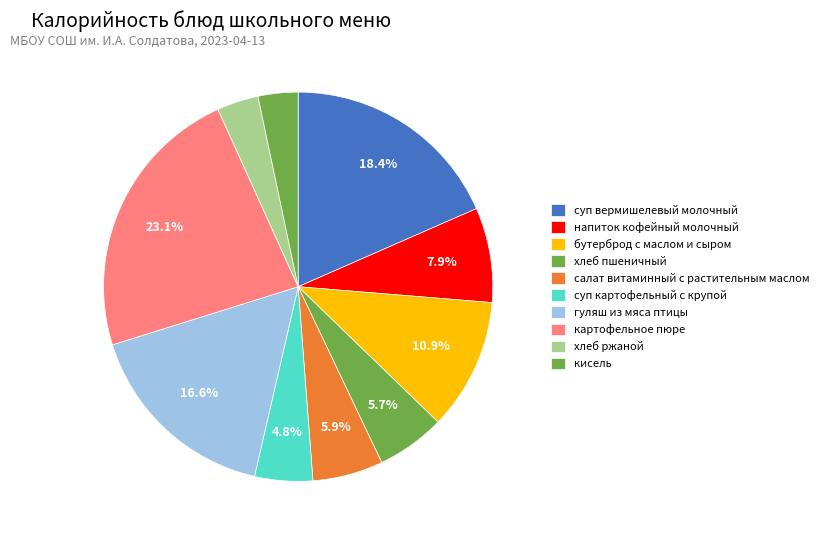

What percentage is the бутерброд с маслом и сыром slice, to the nearest percent?

11%